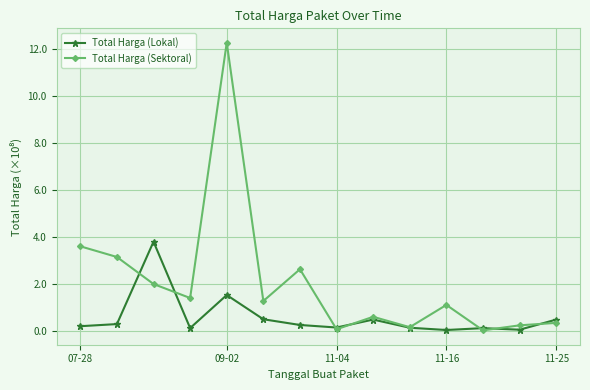

Rank the series by their average value, from lowest to highest.

Total Harga (Lokal), Total Harga (Sektoral)